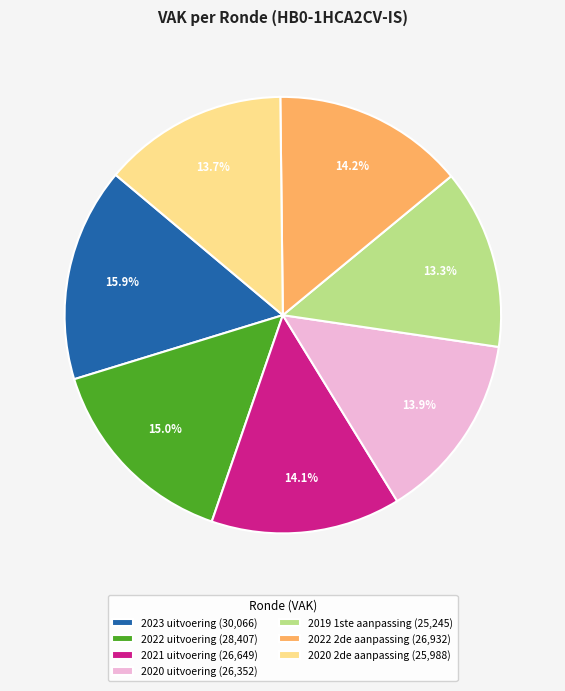

How many slices are in this pie chart?

7